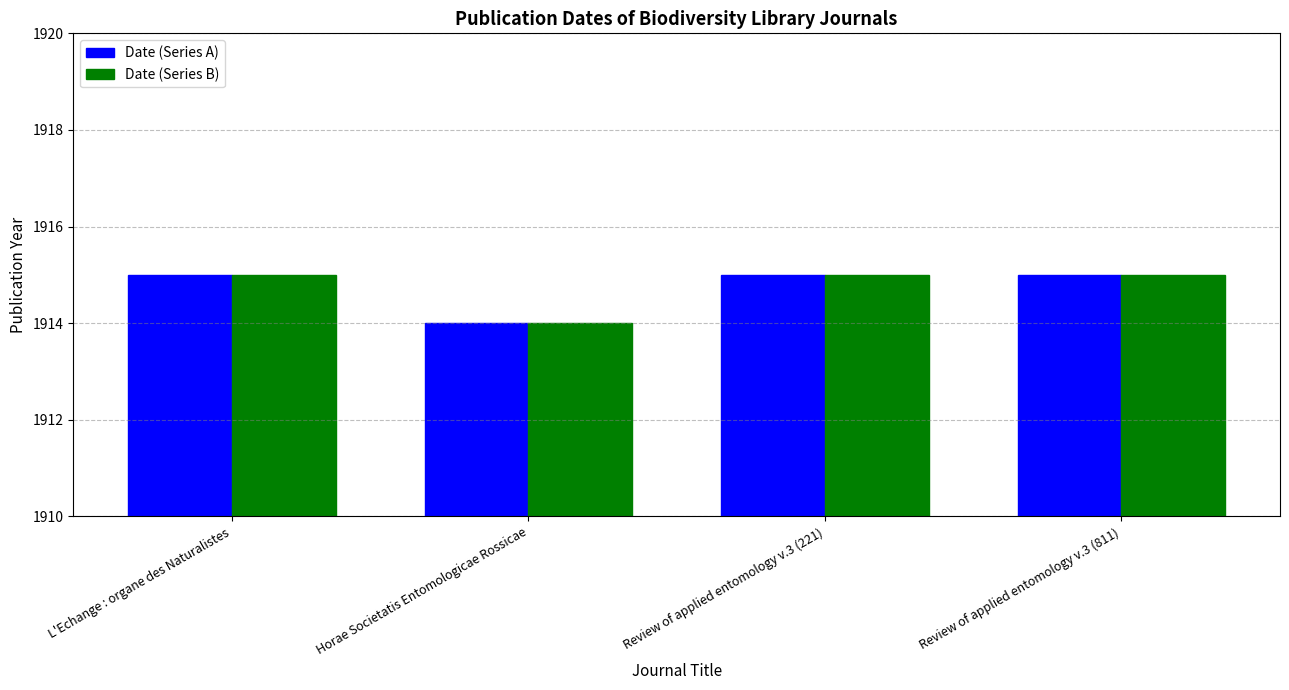

Is it true that Date (Series A) equals 1915 at Review of applied entomology v.3 (221)?

True